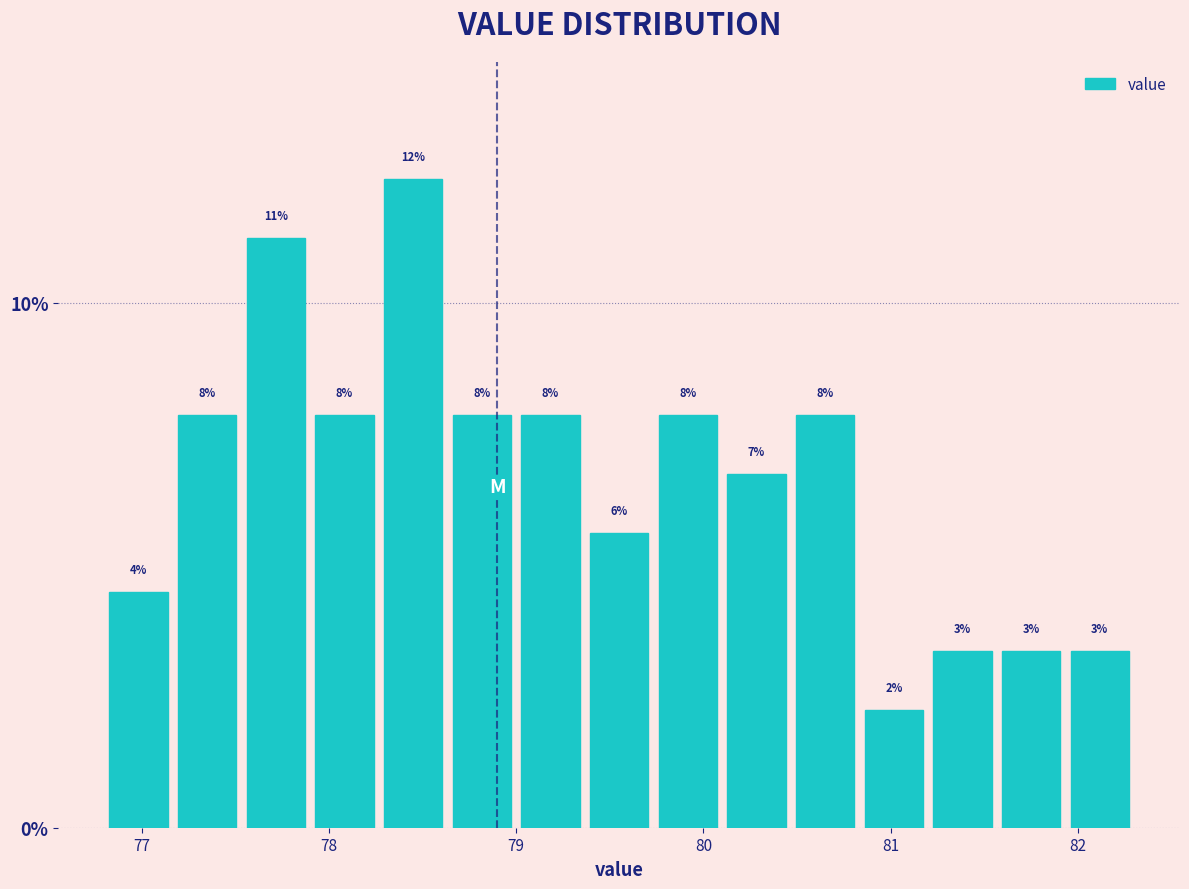

Around what value on the x-axis is the tallest bar? Give the approximate position of its centre, as read against the axis.

78.5